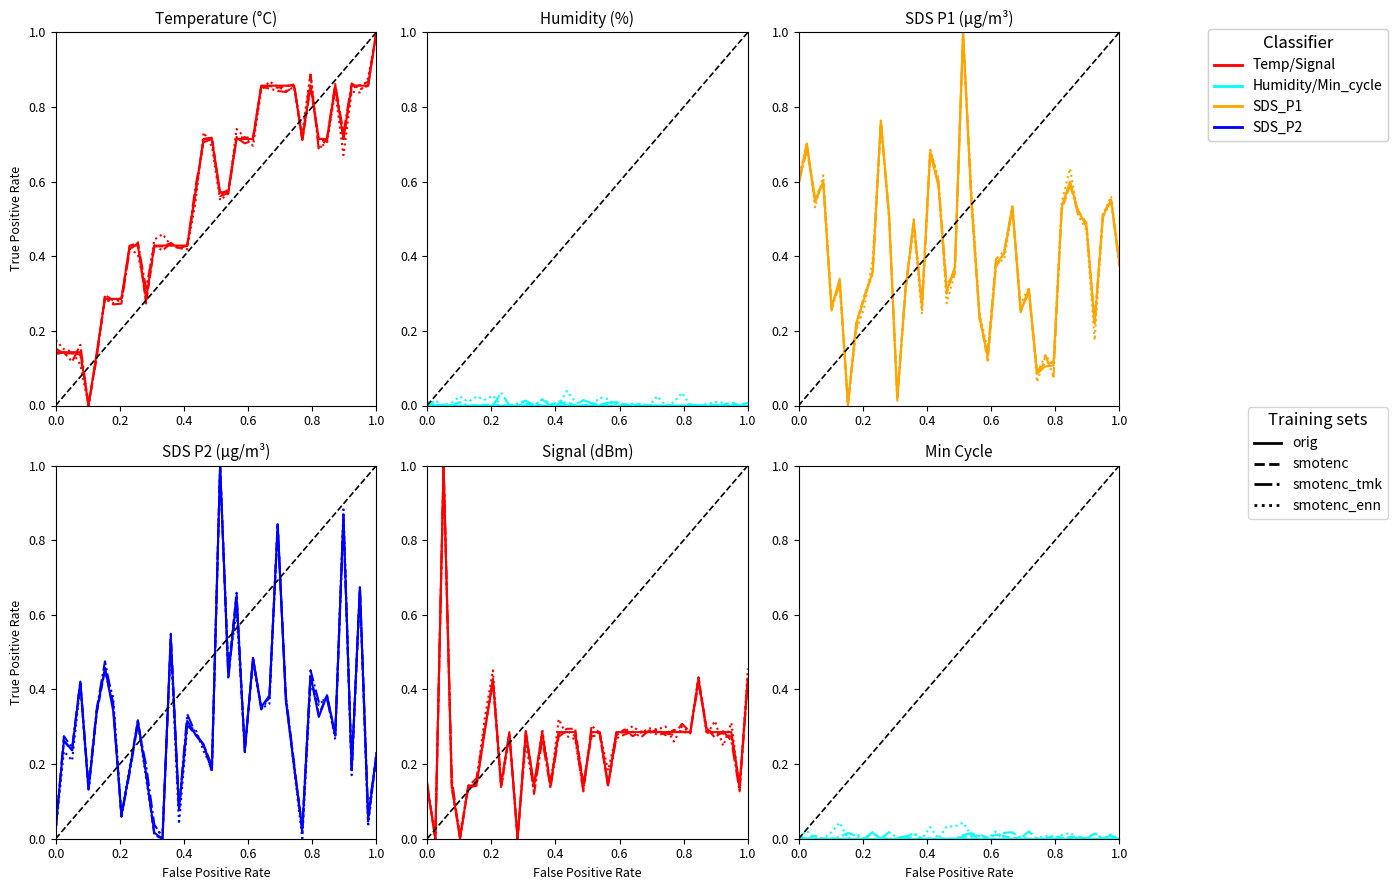

Which series ends up on top after the final intersection of Temp and Signal?

Temp